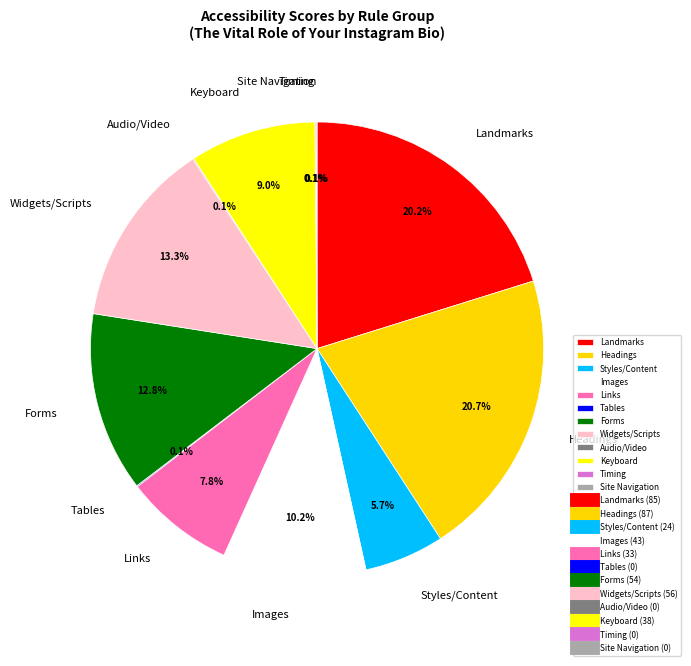

To the nearest percent, what is the average slice percentage?

8%